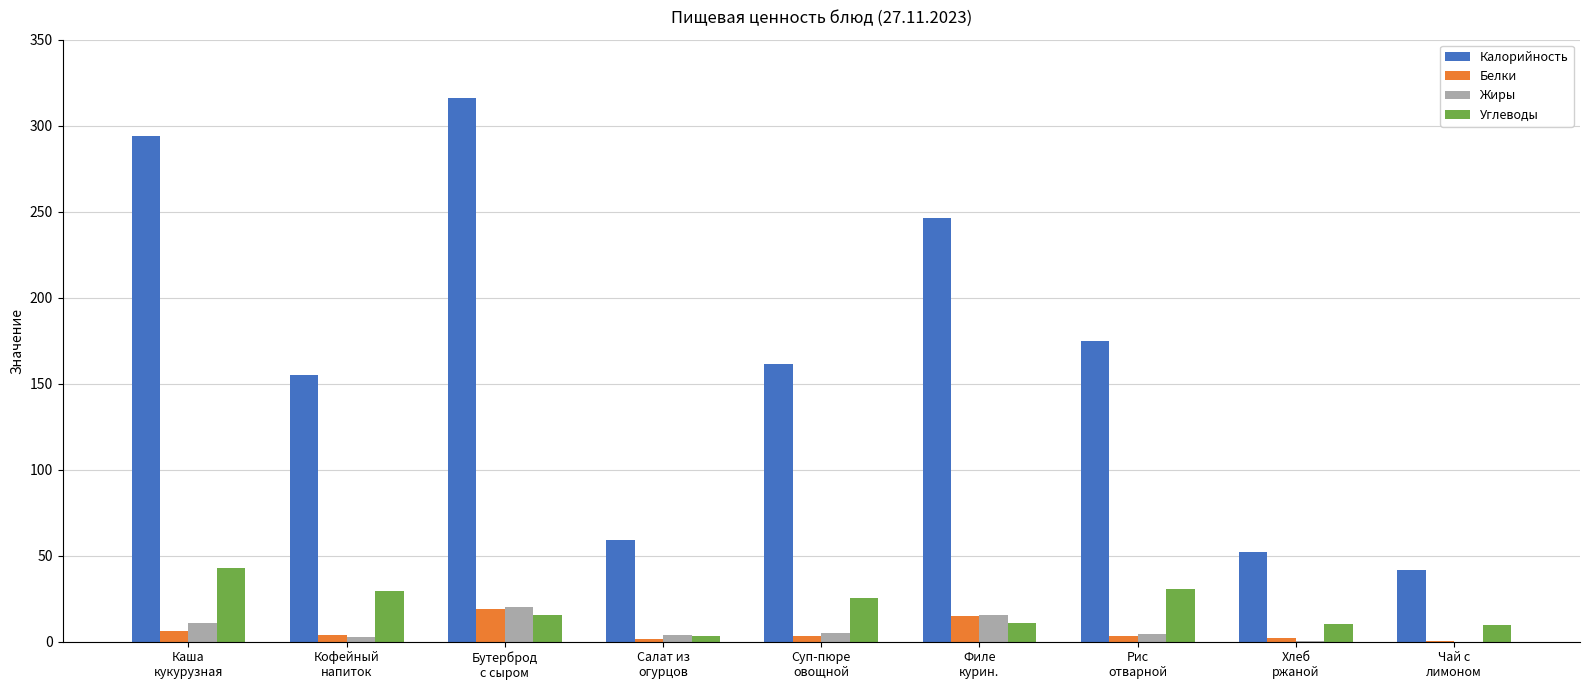

What is the maximum value for Жиры?

19.9